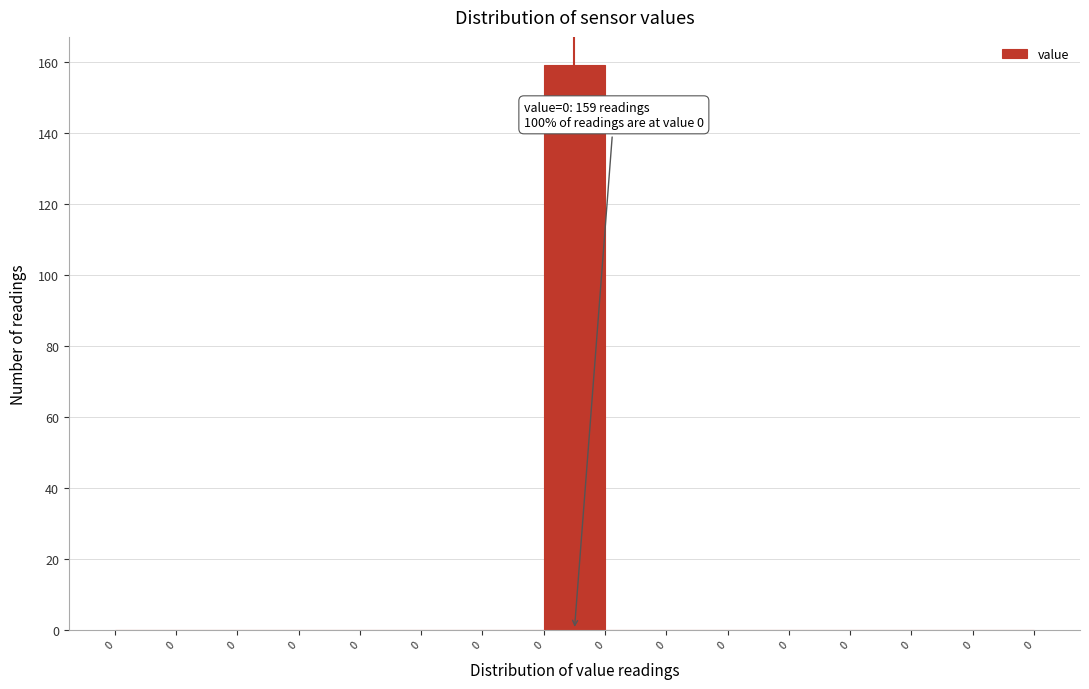

How many series are shown in this chart?

1